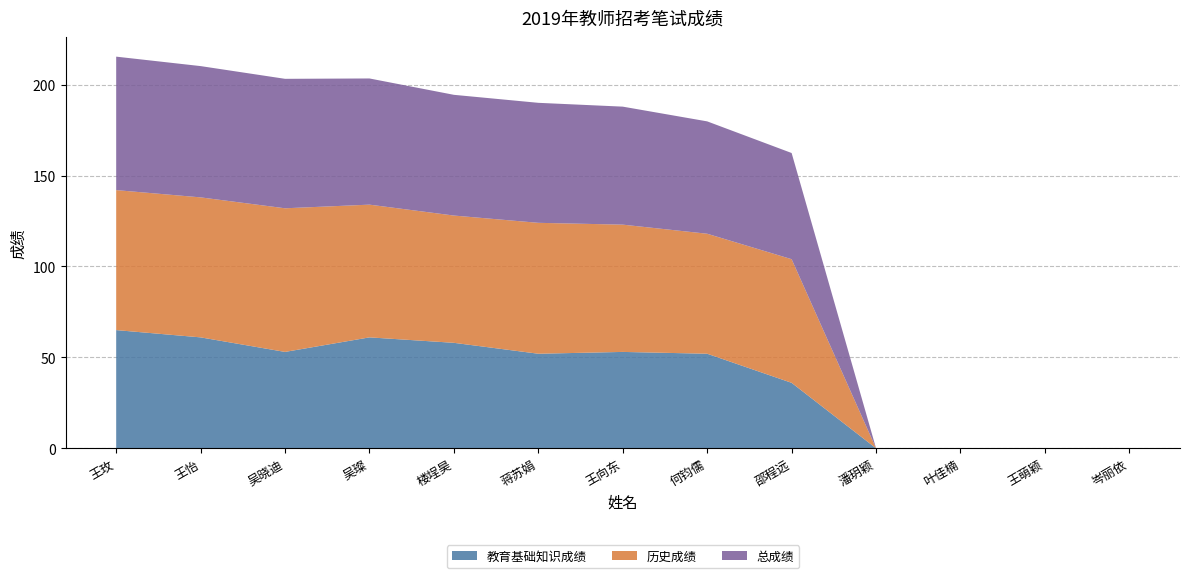

Reading right to left, extract all data points from this chart.

教育基础知识成绩: 岑丽依=0.0	王萌颖=0.0	叶佳楠=0.0	潘玥颖=0.0	邵程远=36.0	何钧儒=52.0	王向东=53.0	蒋苏娟=52.0	楼埕昊=58.0	吴璨=61.0	吴晓迪=53.0	王怡=61.0	王玫=65.0
历史成绩: 岑丽依=0.0	王萌颖=0.0	叶佳楠=0.0	潘玥颖=0.0	邵程远=68.0	何钧儒=66.0	王向东=70.0	蒋苏娟=72.0	楼埕昊=70.0	吴璨=73.0	吴晓迪=79.0	王怡=77.0	王玫=77.0
总成绩: 岑丽依=0.0	王萌颖=0.0	叶佳楠=0.0	潘玥颖=0.0	邵程远=58.4	何钧儒=61.8	王向东=64.9	蒋苏娟=66.0	楼埕昊=66.4	吴璨=69.4	吴晓迪=71.2	王怡=72.2	王玫=73.4